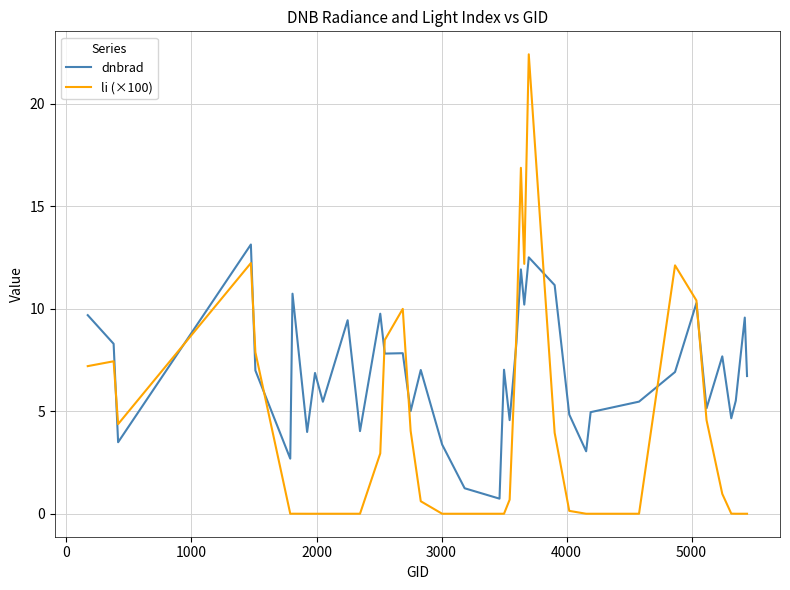

Which series has the largest total across all categories?

dnbrad